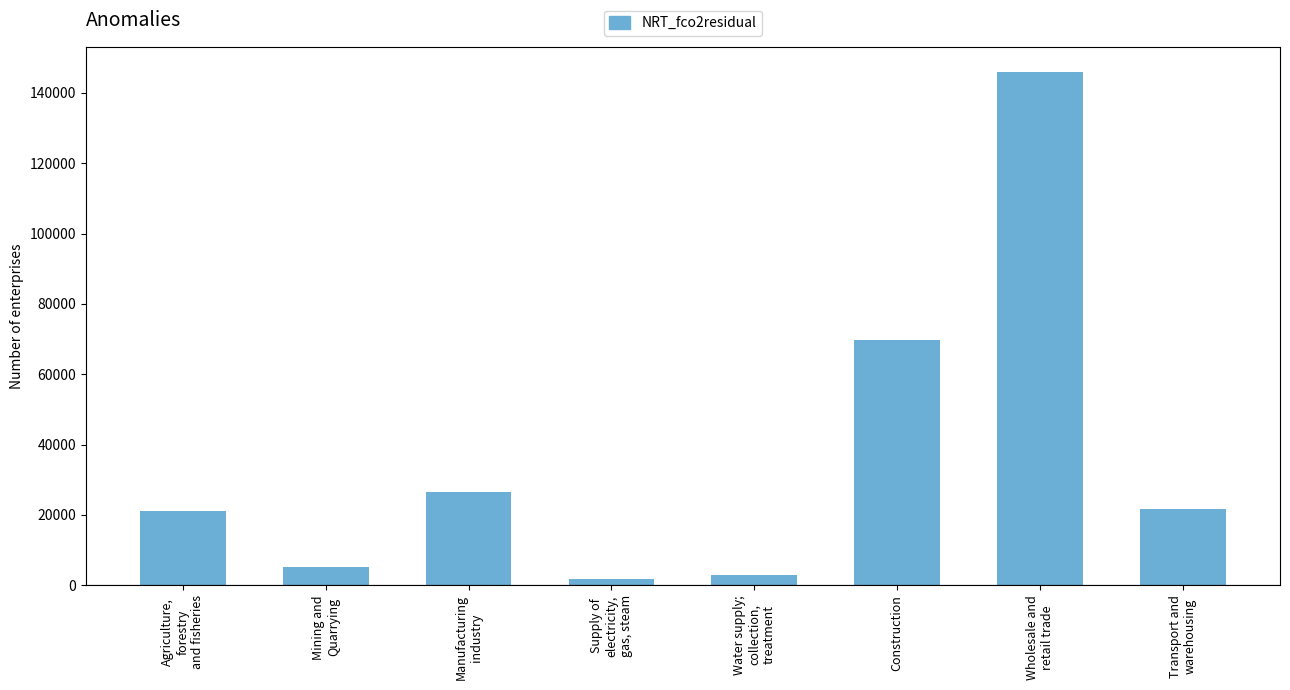

What is the maximum value shown in the chart?

145813